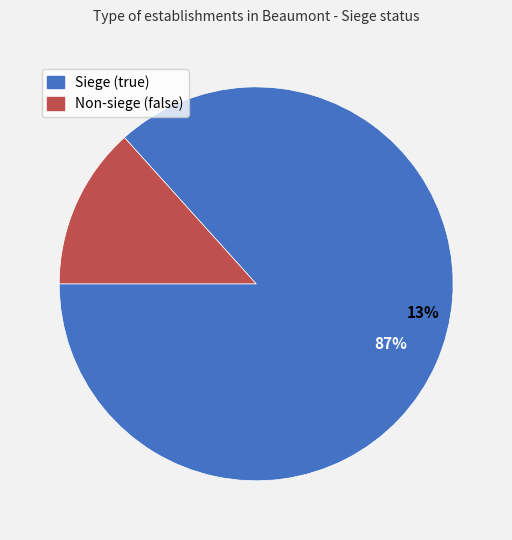

Is true the majority of the pie?

Yes